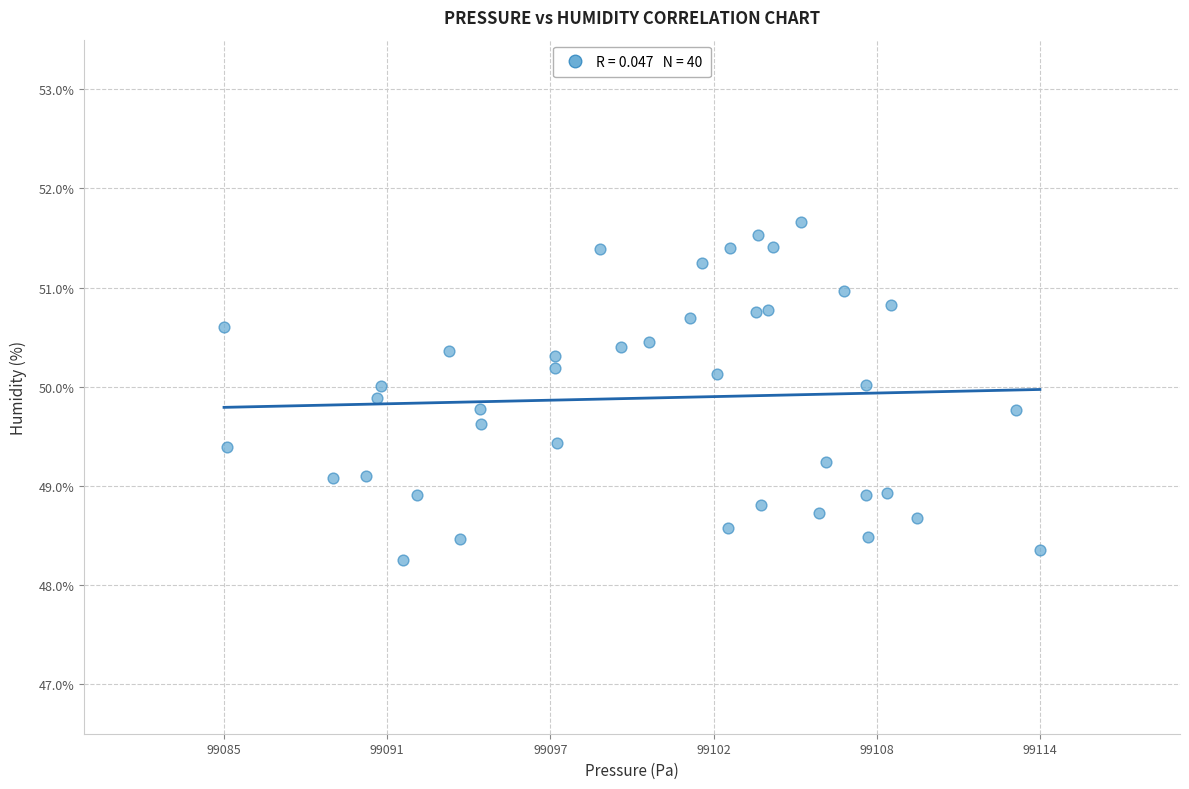

What is the range of Y values (max minus min)?

3.4